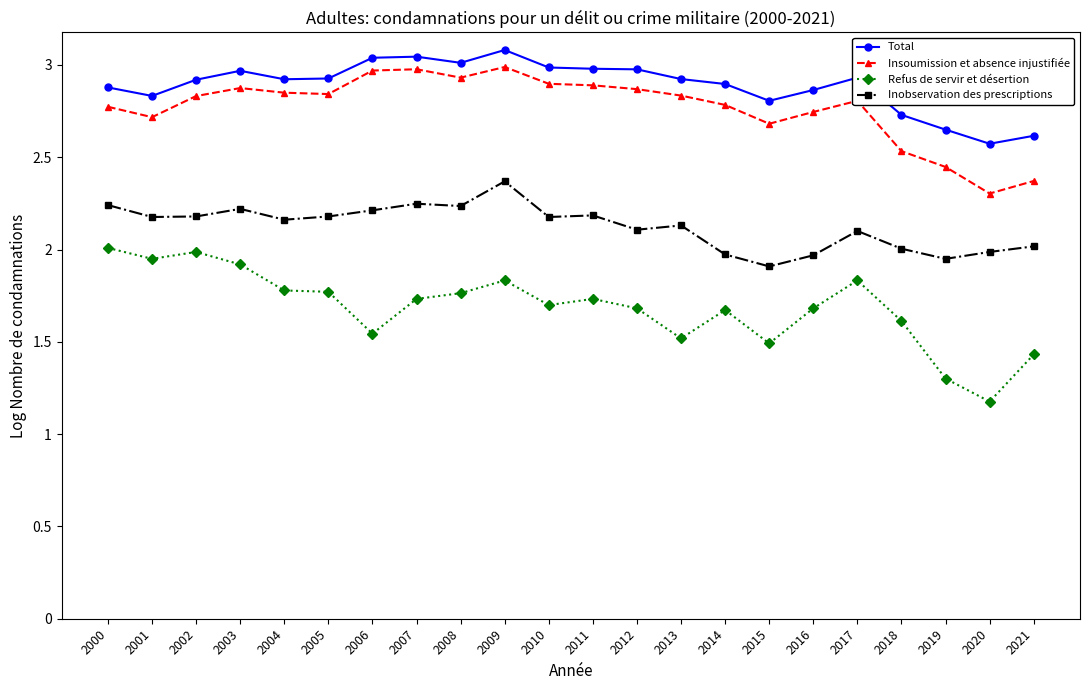

What is the value of the Refus de servir et désertion point at the 21st from the left?

1.2